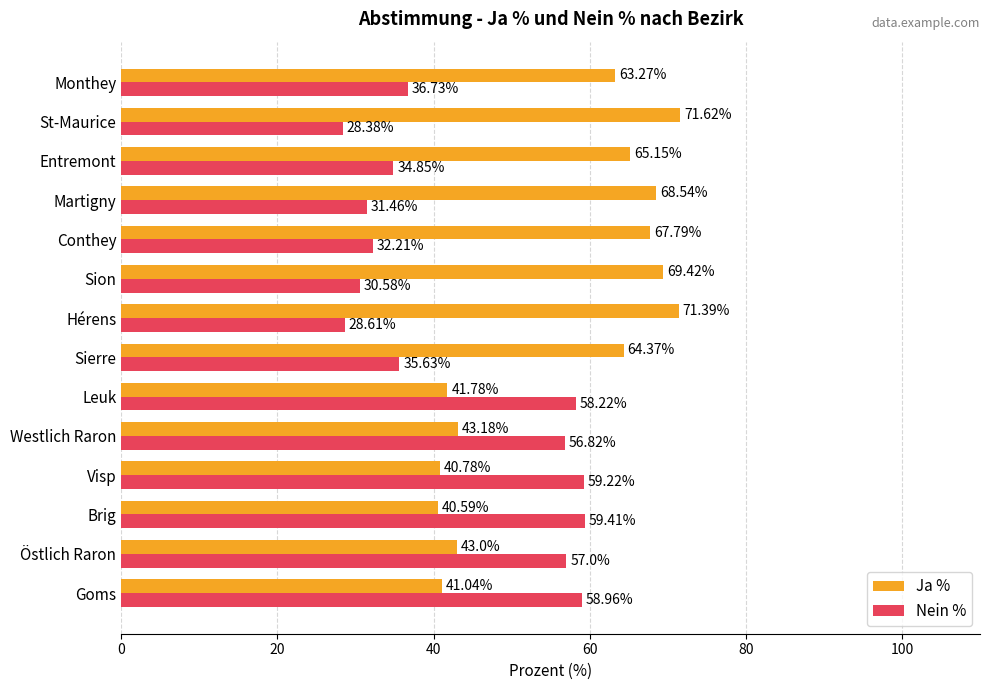

What is the average value of the Nein % series?

43.4